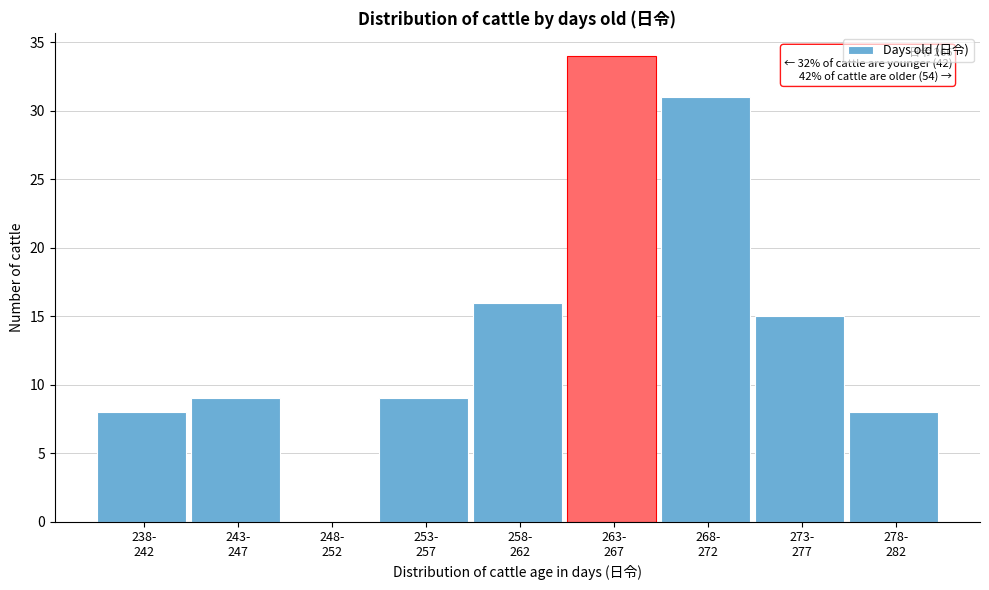

What is the greatest value displayed?

34